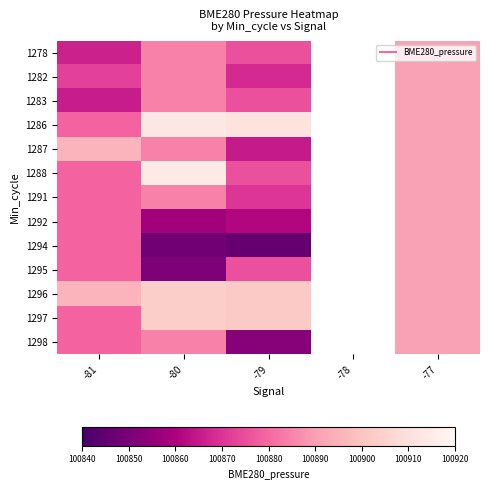

How many positive values does the 1283 series have?

4